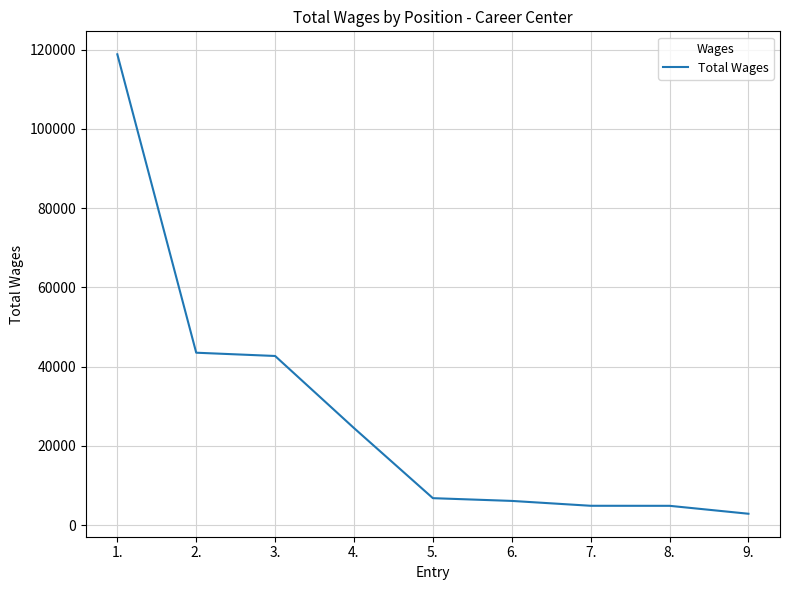

True or false: the data shows 4890 at 8..

True